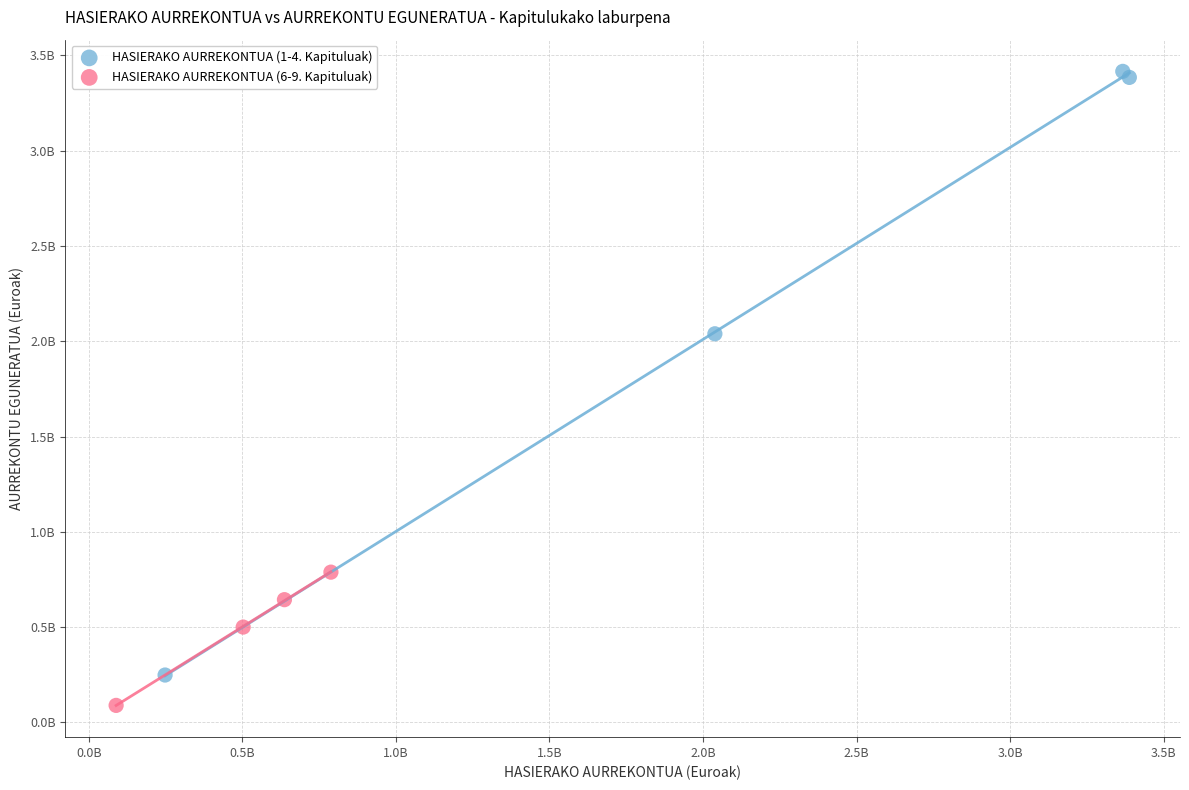

What are all the series names shown in the legend?

HASIERAKO AURREKONTUA (1-4. Kapituluak), HASIERAKO AURREKONTUA (6-9. Kapituluak)